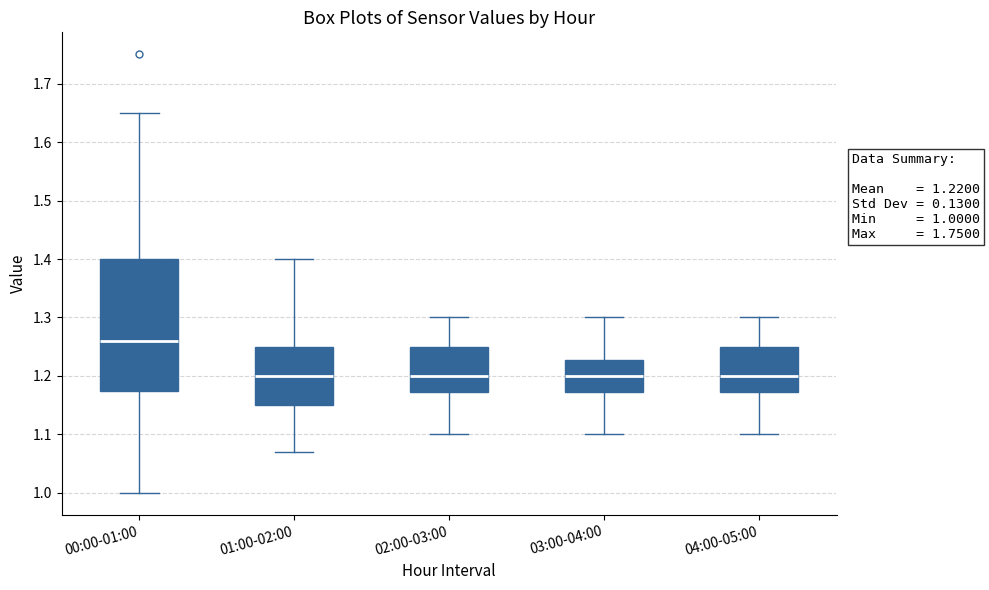

Which box is the tallest, from its lower edge to its upper edge?

00:00-01:00